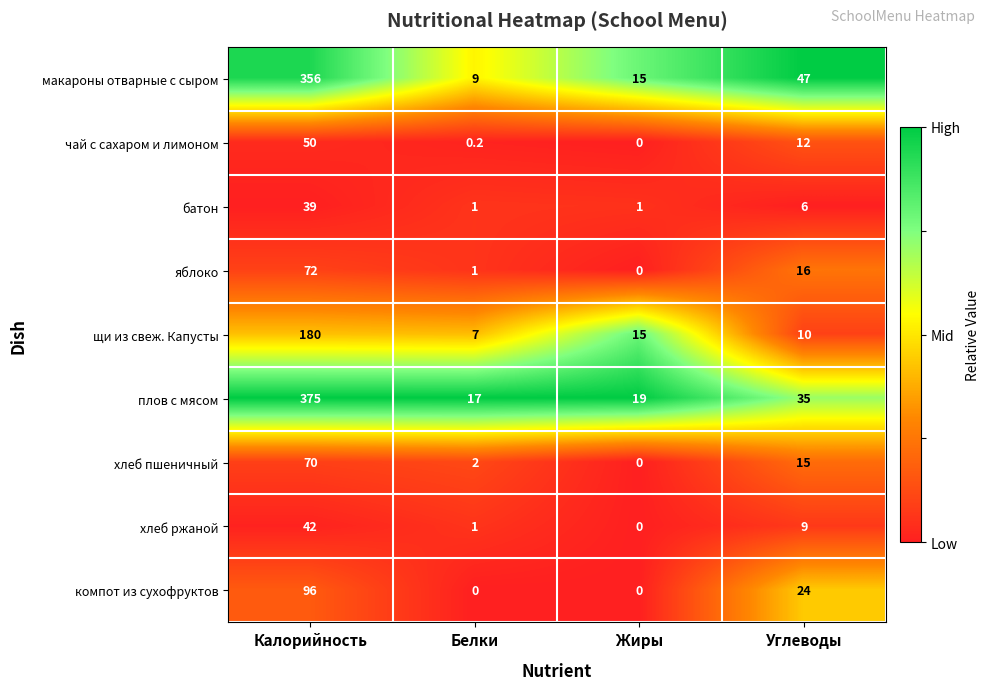

What is the sum of all батон values?

47.0